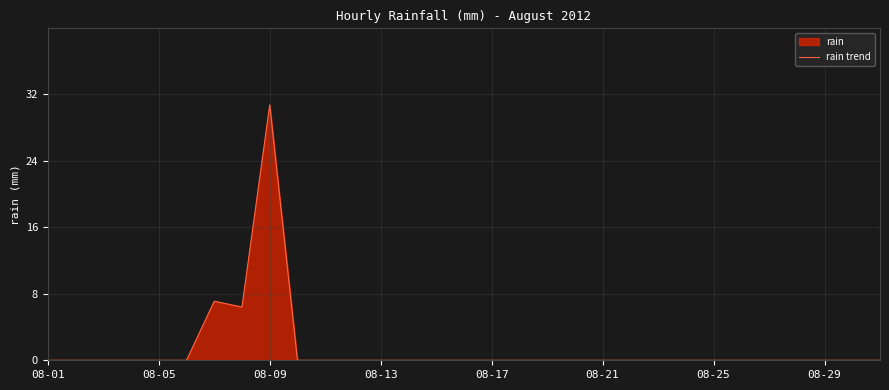

What is the greatest value displayed?

30.7